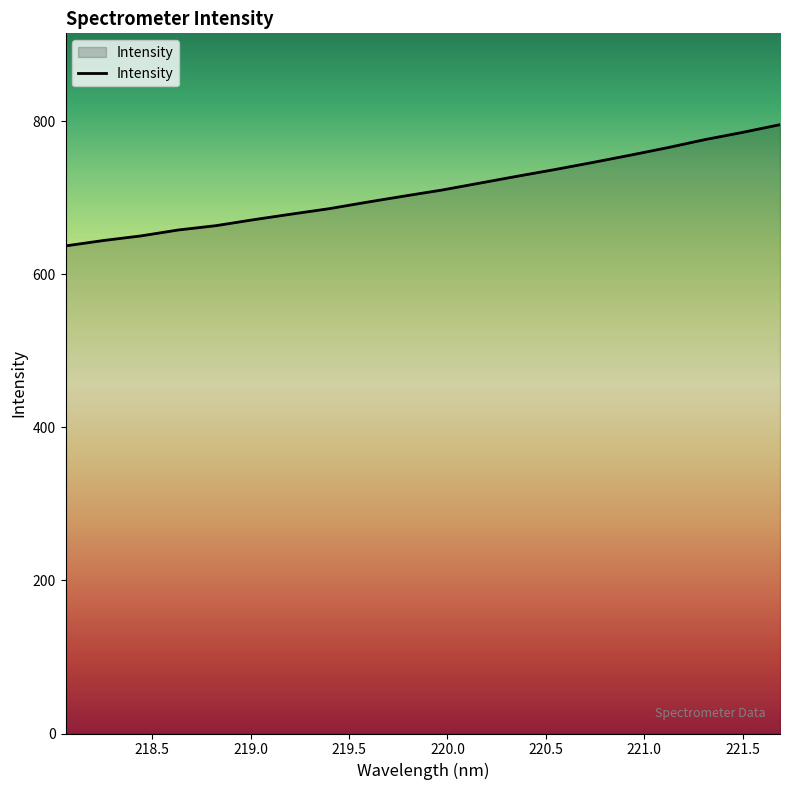

What is the difference between the maximum and second lowest values?

151.4